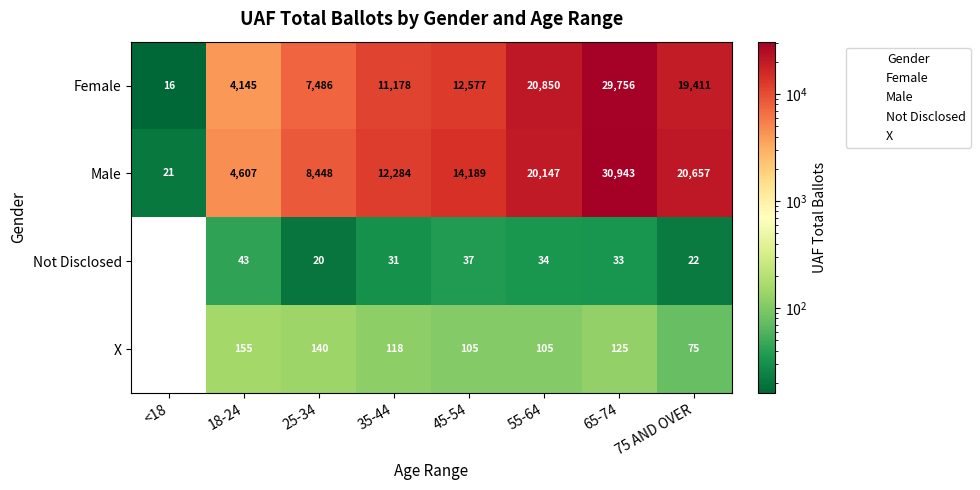

What is the spread (max minus min) of values at 25-34?

8428